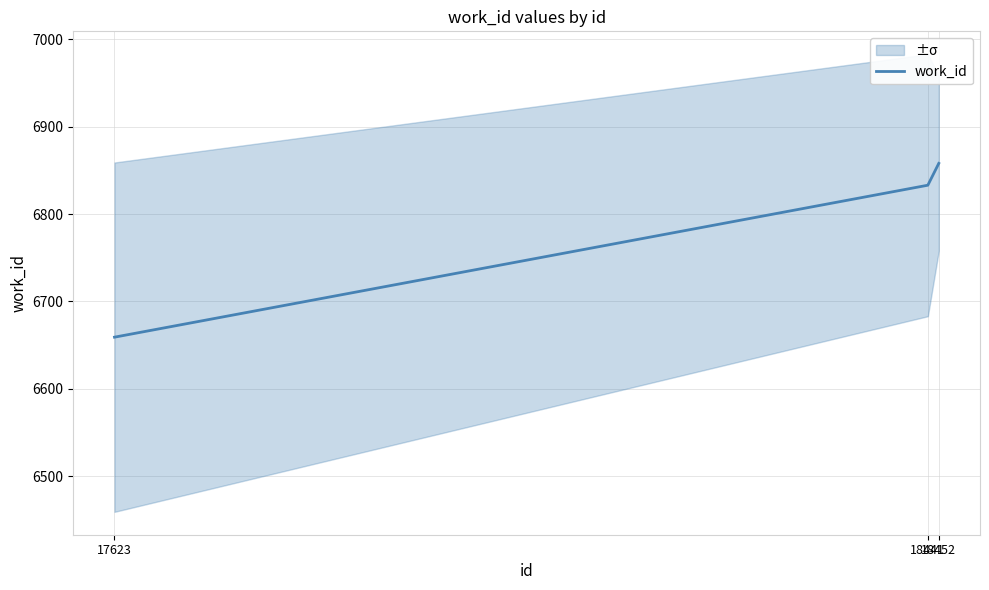

How many lines are shown in the chart?

1